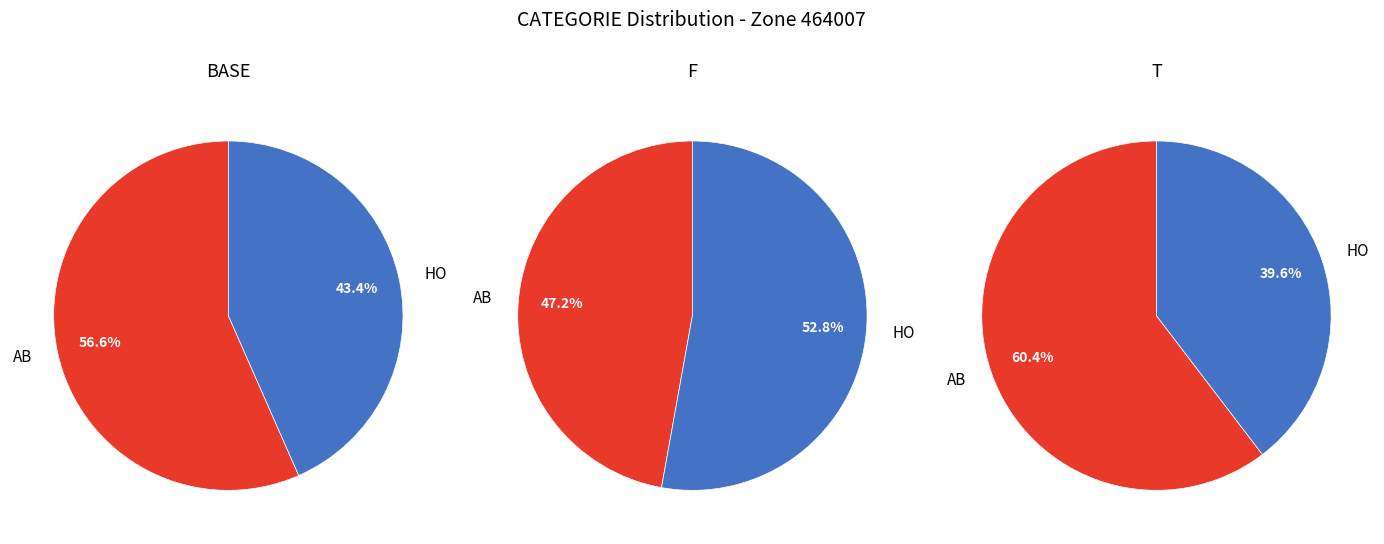

What portion of the pie excludes HO?

56.6%